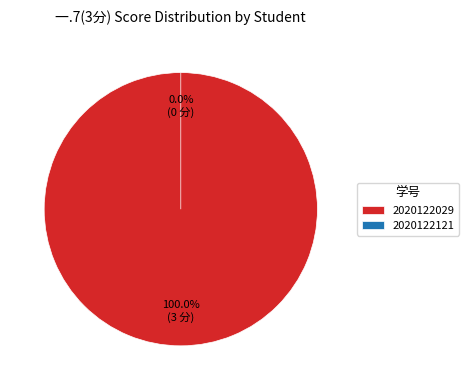

True or false: 2020122121 accounts for 0% of the total.

True